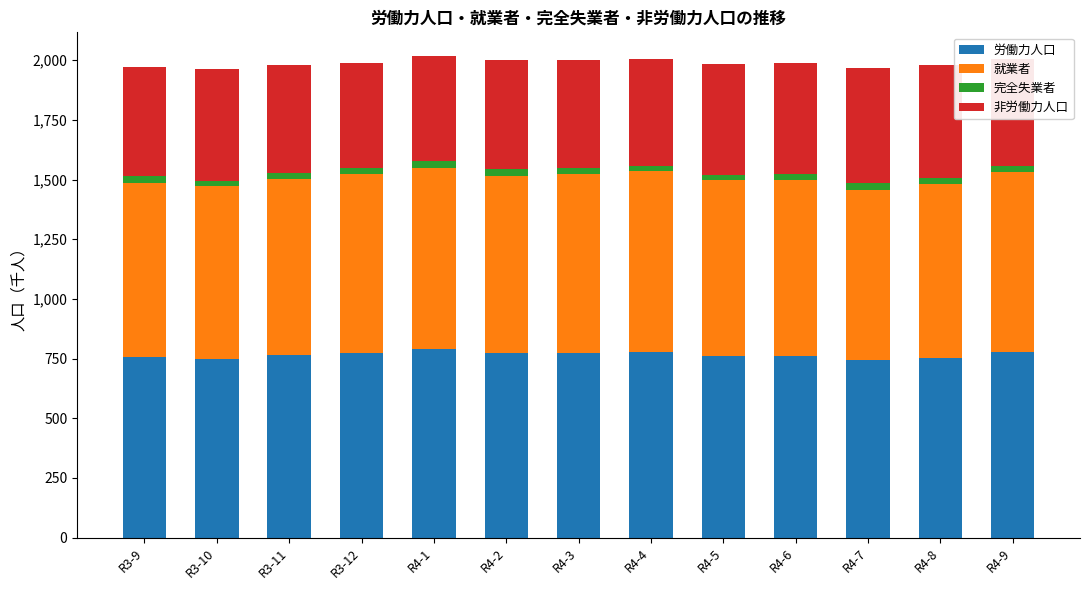

What is the difference between the maximum and minimum values in the 労働力人口 series?

46